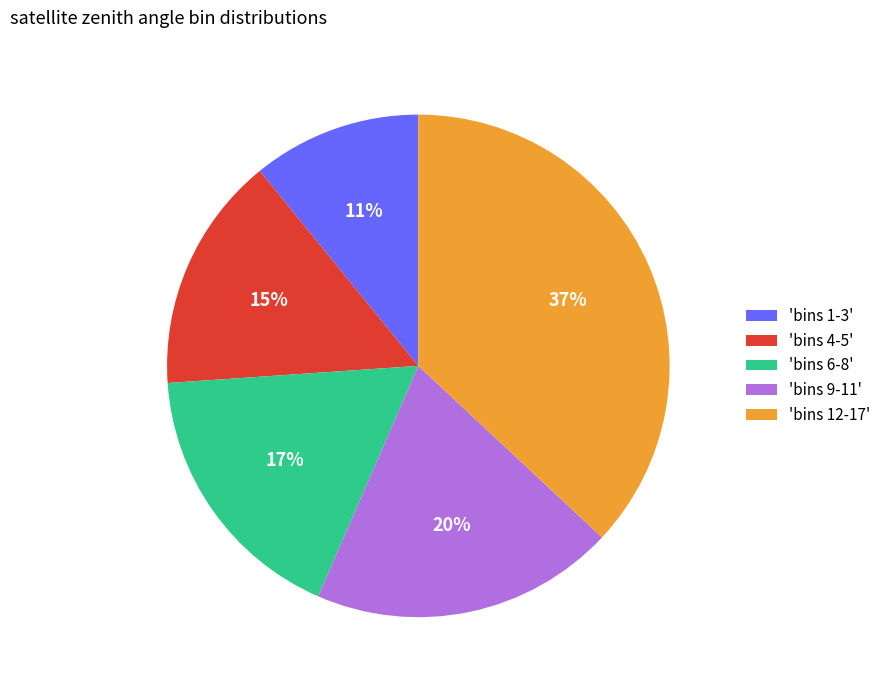

Approximately how many times larger is the value at 'bins 9-11' compared to 'bins 1-3'?

1.8